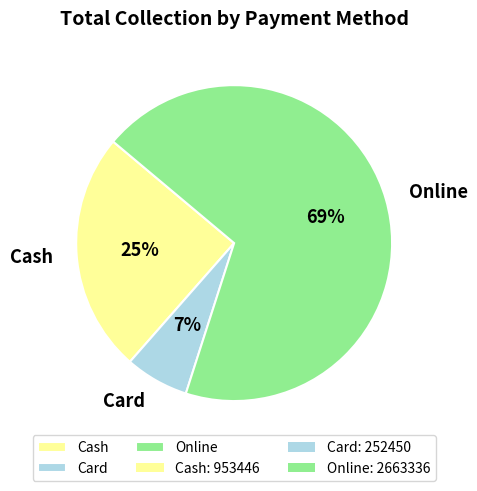

What is the ratio of the value at Online to the value at Cash?

2.8